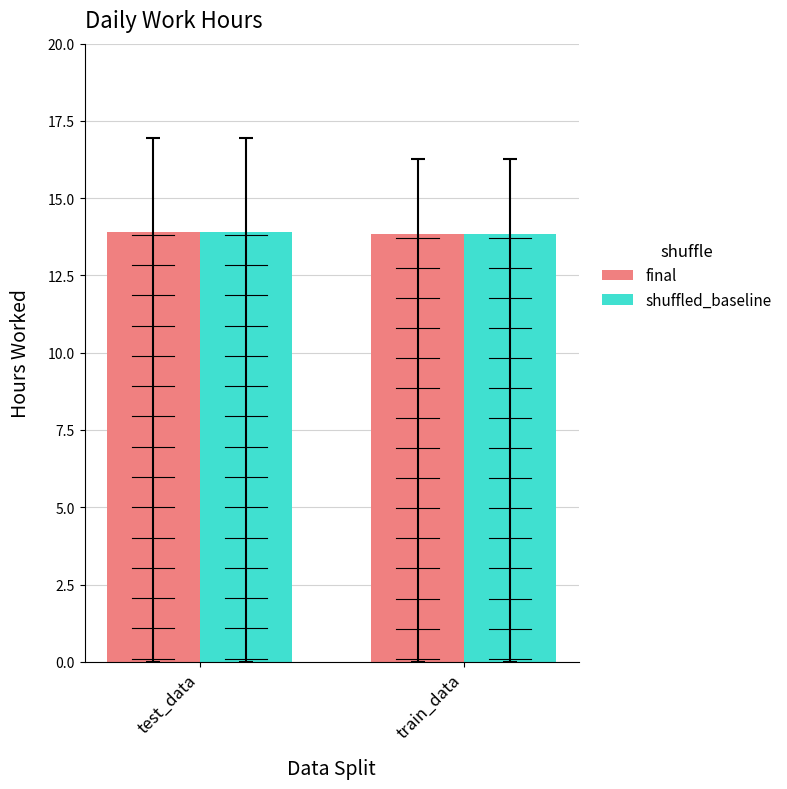

How many series are shown in this chart?

2